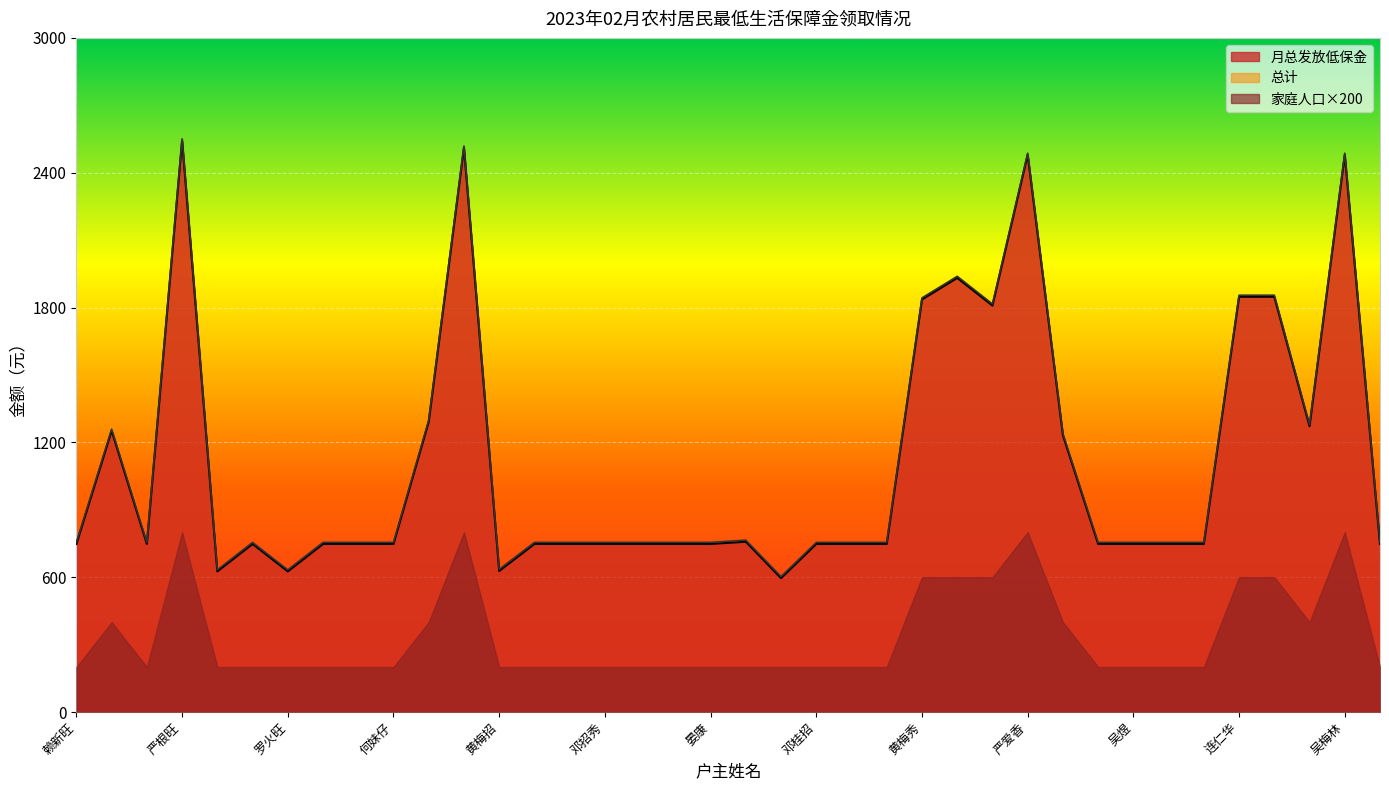

What is the sum of all 月总发放低保金 values?

42531.0